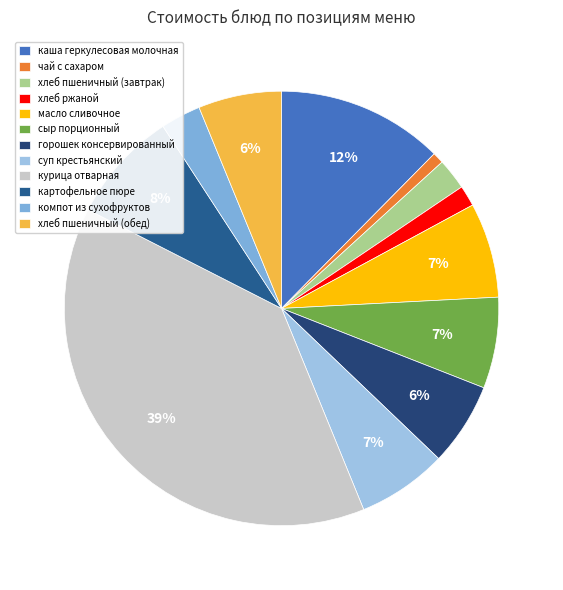

To the nearest percent, what is the difference between the компот из сухофруктов and сыр порционный slice percentages?

4%